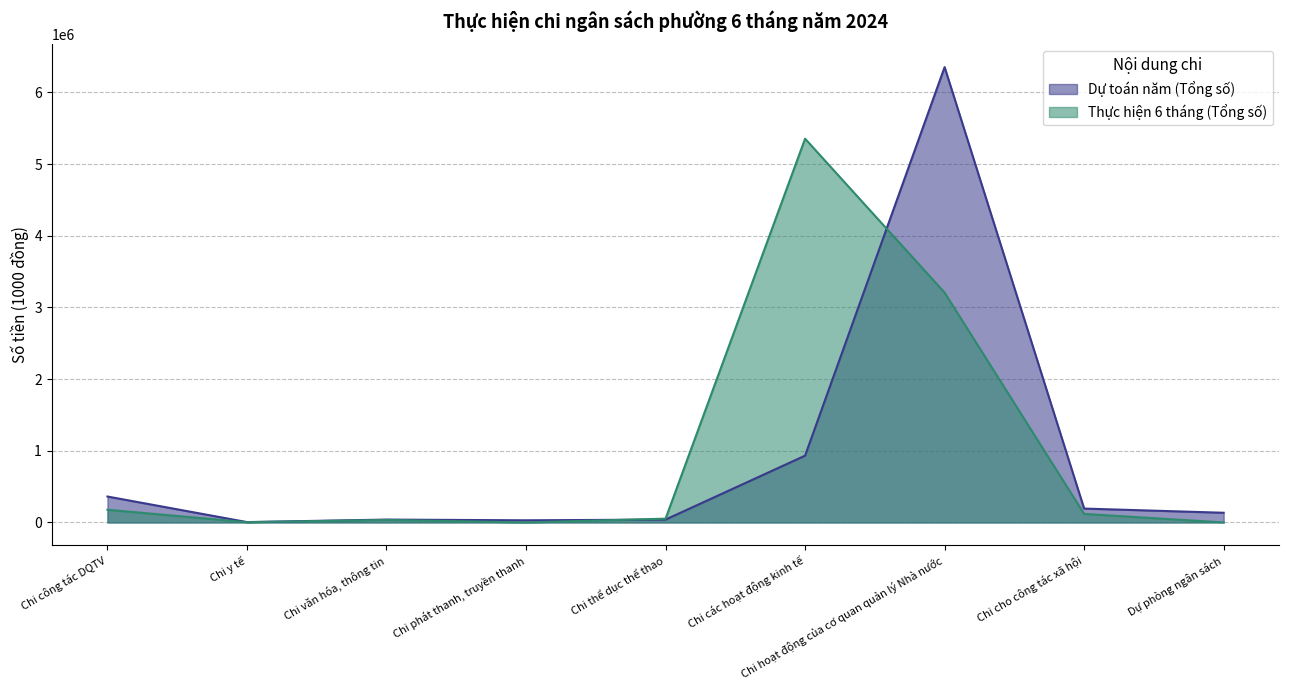

What is the value of the Dự toán năm (Tổng số) point at the 2nd from the left?

5000